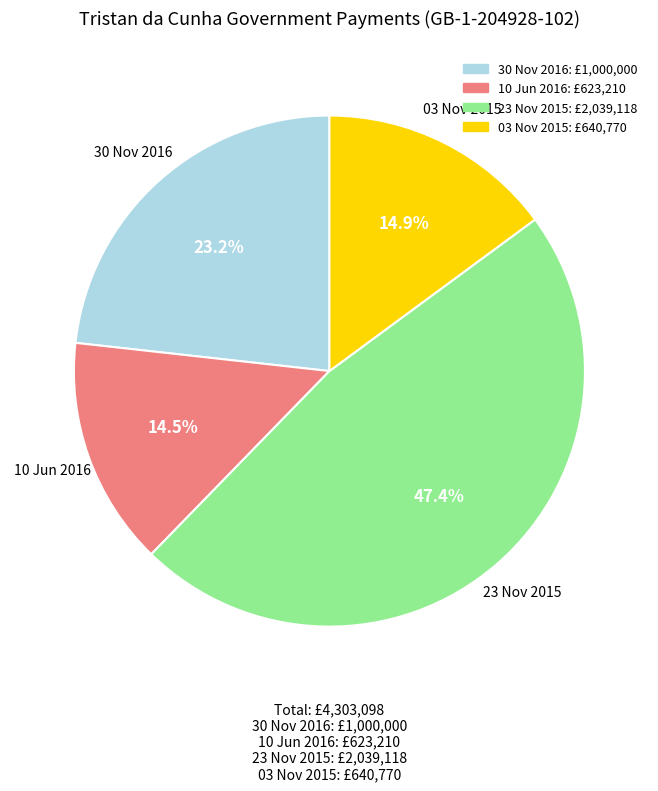

What percentage do 23 Nov 2015 and 10 Jun 2016 together represent?

61.9%